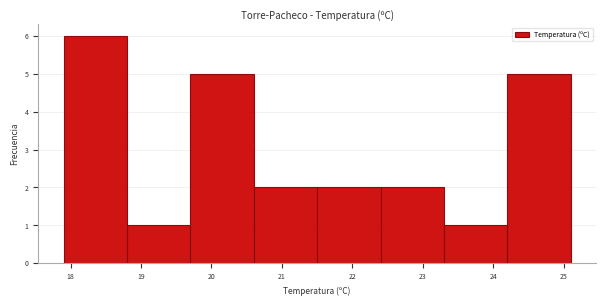

Reading left to right, transcribe this chart: for each bar, give the range it covers on the x-axis and its height. The values are not printed on the chart, so give them approximately, as read against the axis.

17.9 to 18.8: 6
18.8 to 19.7: 1
19.7 to 20.6: 5
20.6 to 21.5: 2
21.5 to 22.4: 2
22.4 to 23.3: 2
23.3 to 24.2: 1
24.2 to 25.1: 5